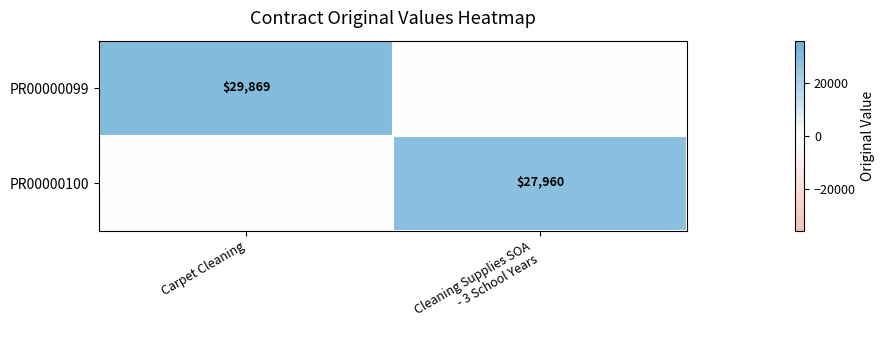

At how many categories does at least one series exceed 4910?

2